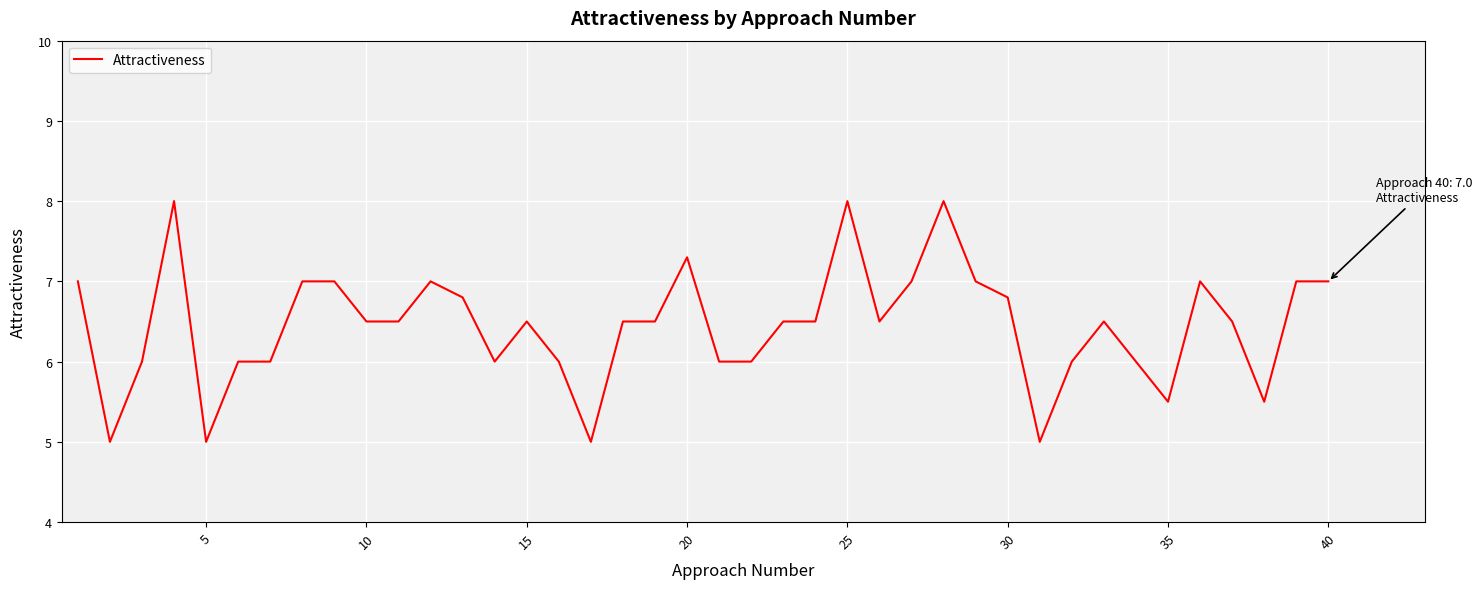

What is the greatest value displayed?

8.0